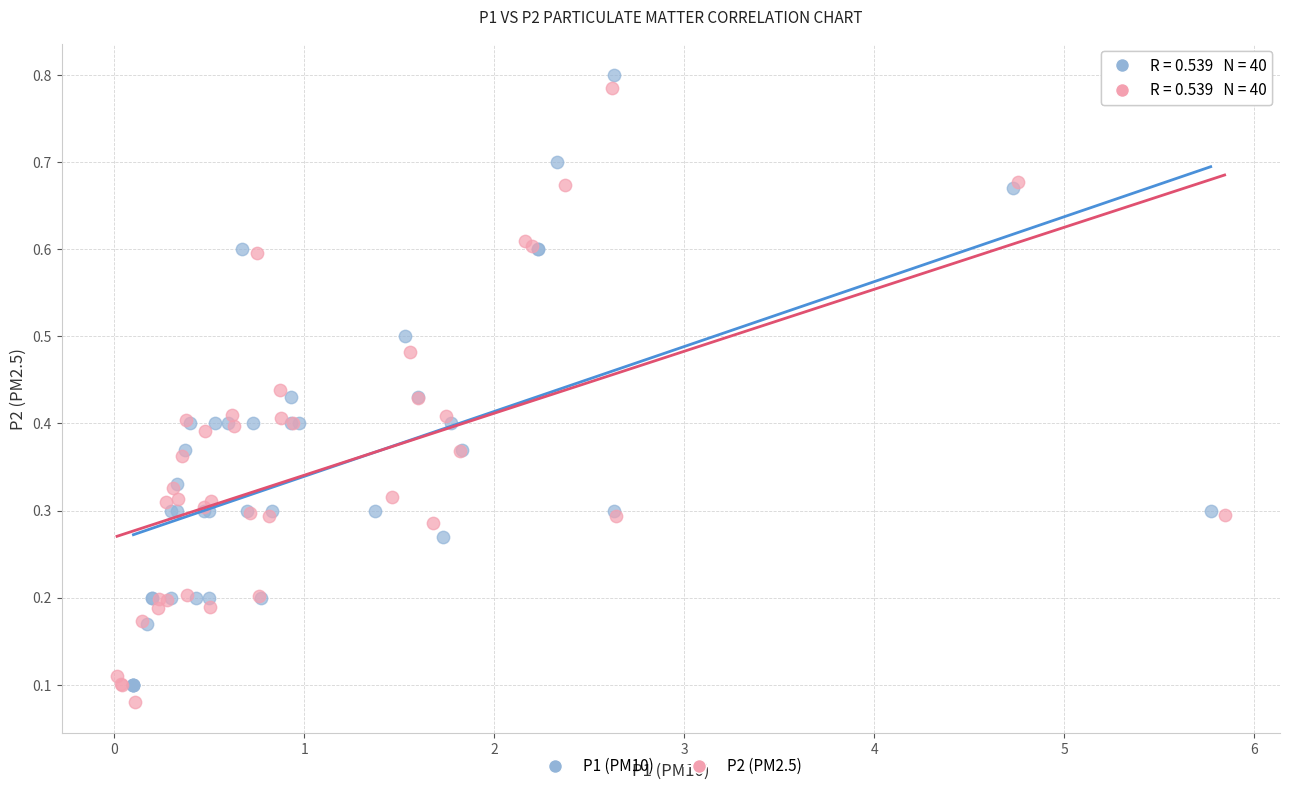

What are all the series names shown in the legend?

P1 (PM10), P2 (PM2.5)